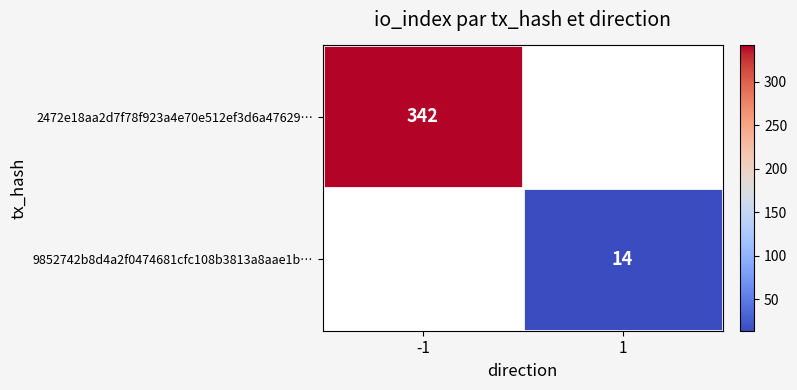

Count the number of data series in this chart.

2